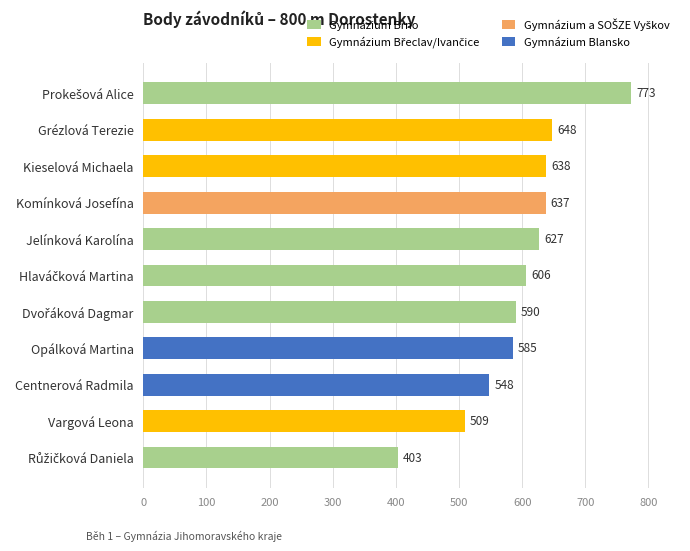

What is the label of the 10th bar from the top?

Vargová Leona